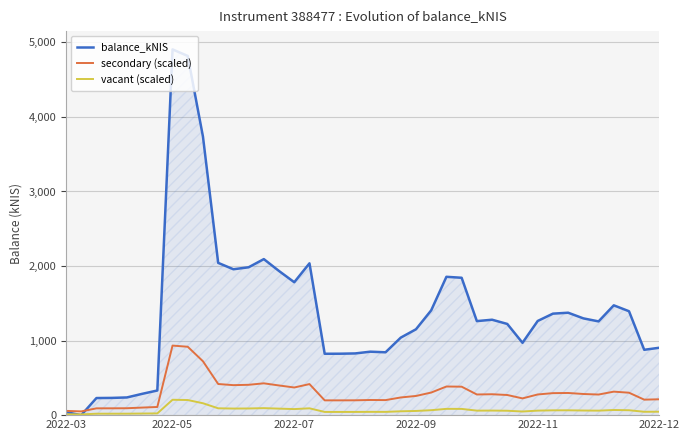

List the series in order of their peak value, lowest first.

vacant (scaled), secondary (scaled), balance_kNIS